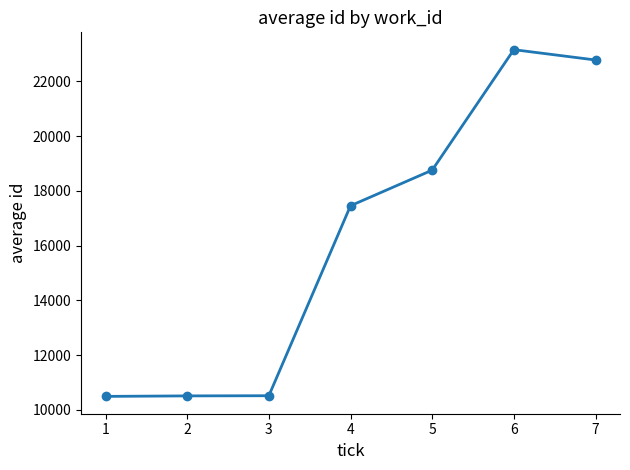

The value at 2 is 14850.8. True or false?

False